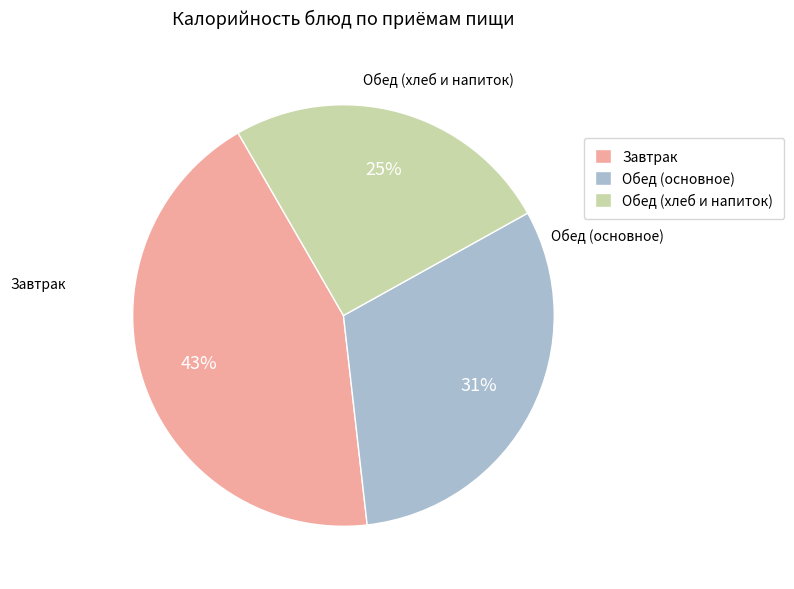

Does any single category account for the majority?

No